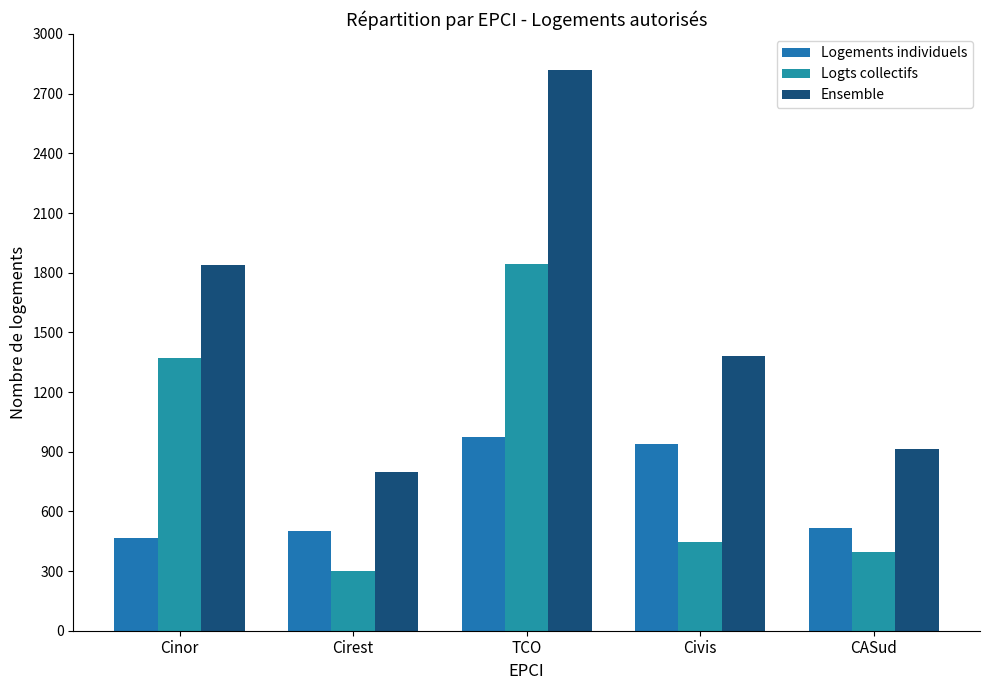

How many distinct data groups are displayed?

3